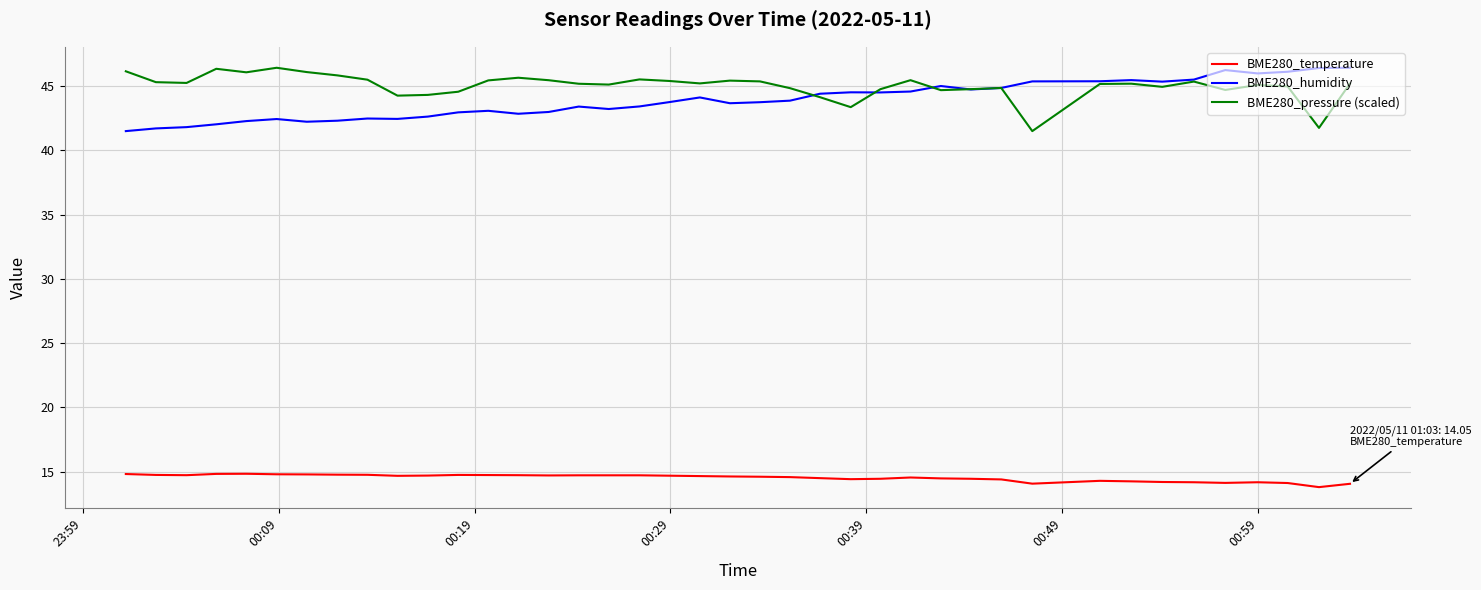

True or false: BME280_humidity has more than 2 interior local peaks.

True